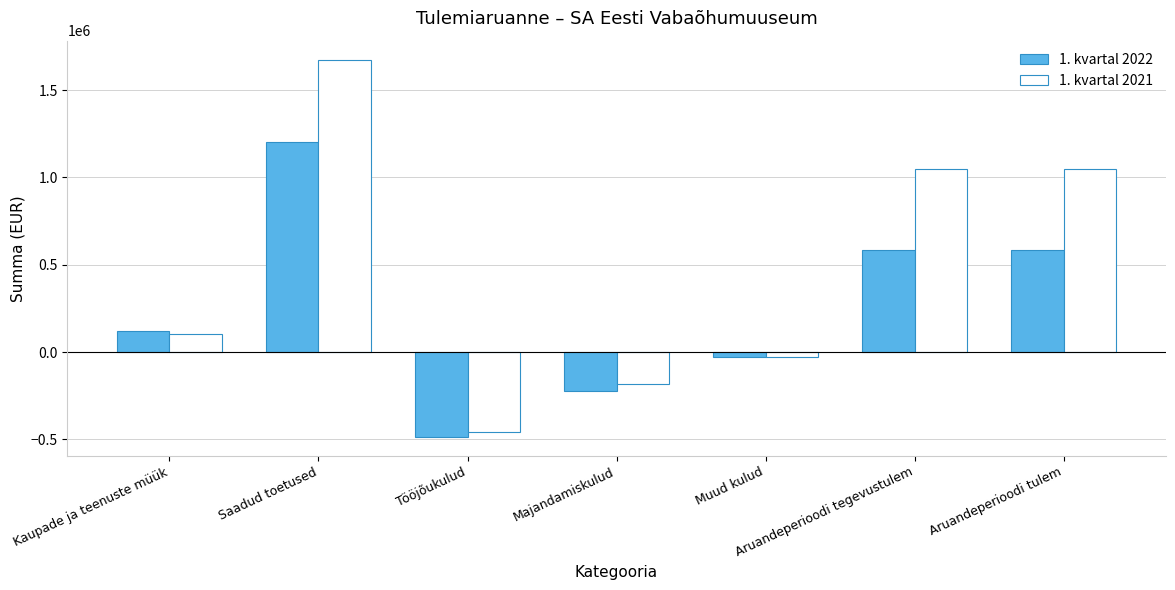

What is the difference between the highest and lowest values at Muud kulud?

145.5